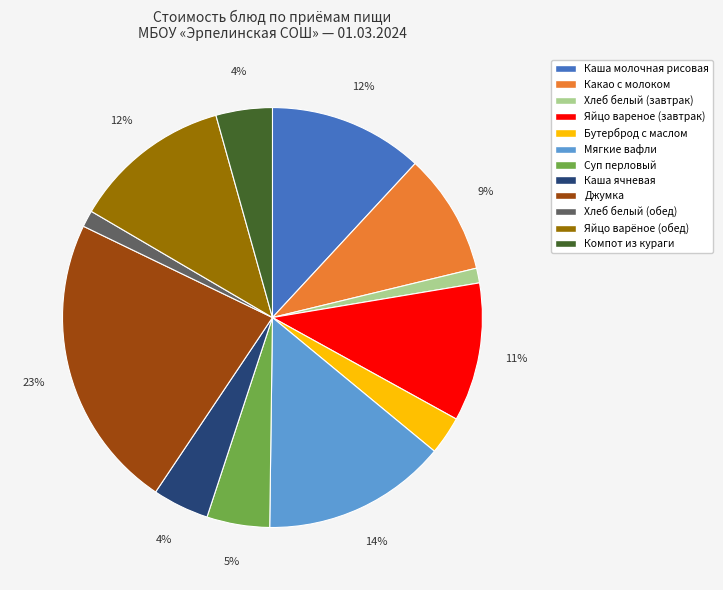

To the nearest percent, what percentage of the pie is Какао с молоком?

9%